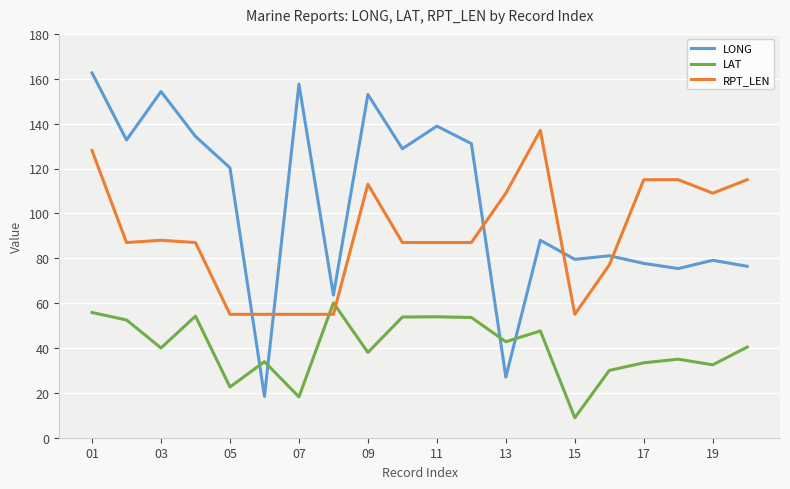

Does the chart display data point markers on the line(s)?

No